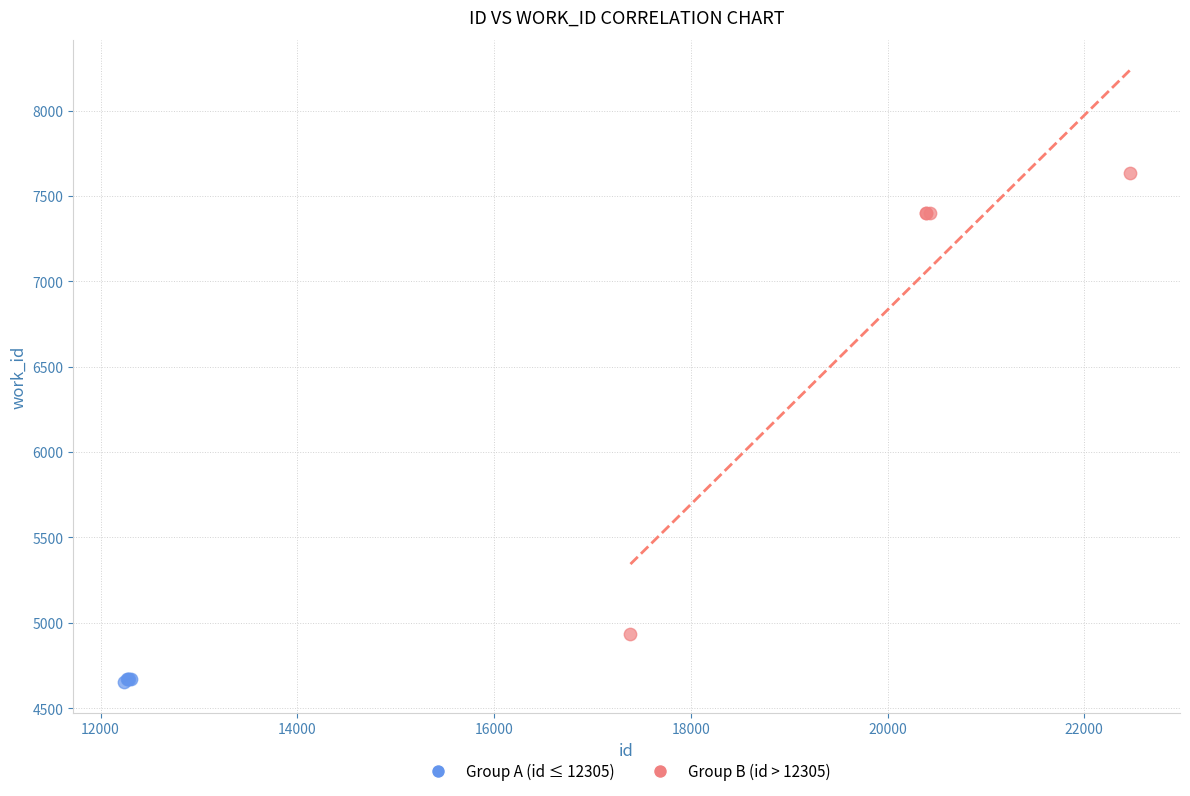

Which series has the widest spread of Y values?

Group B (id > 12305)